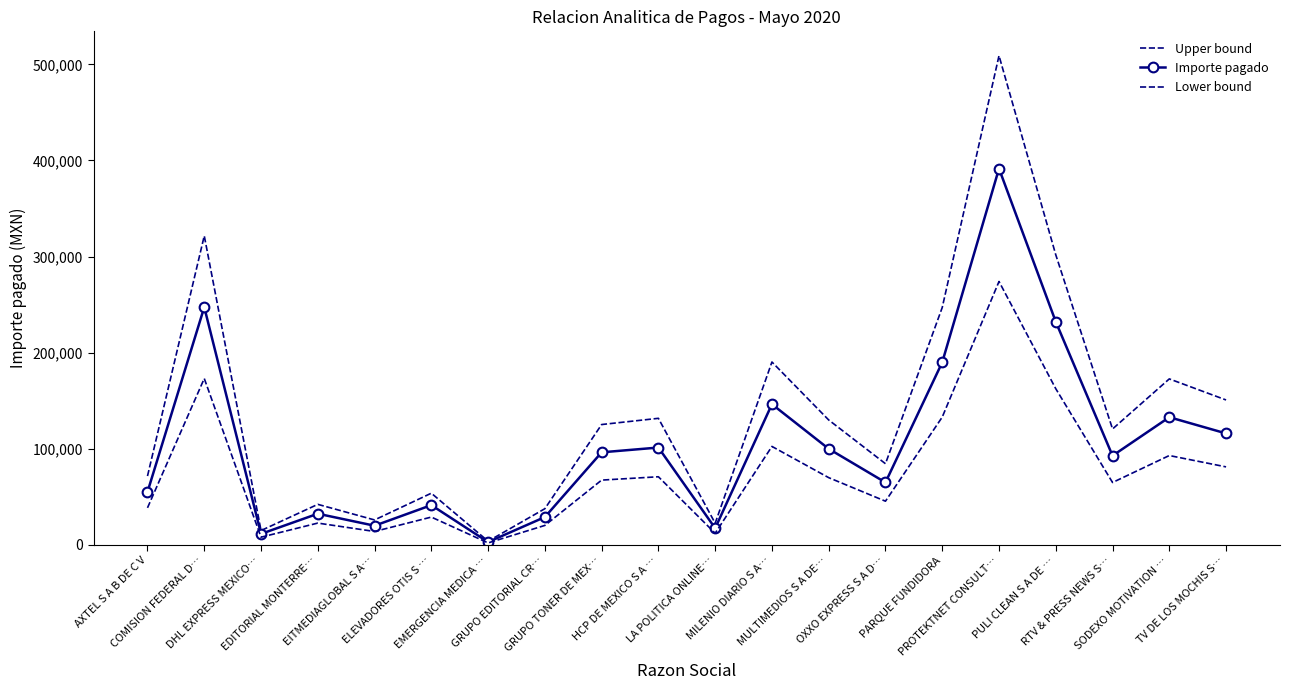

What is the label of the 14th point from the left?

OXXO EXPRESS S A D…